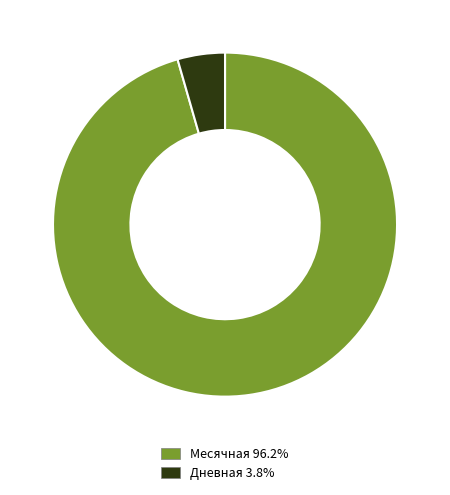

Does Месячная 96.2% account for over 50% of the chart?

Yes